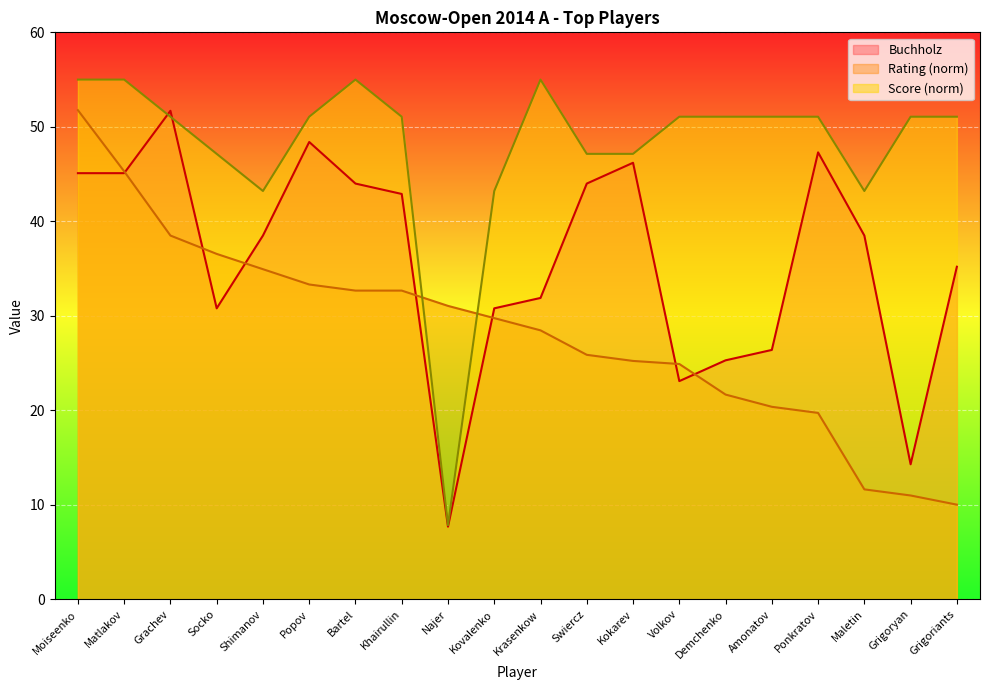

Which series has the widest spread of values?

Score (norm)